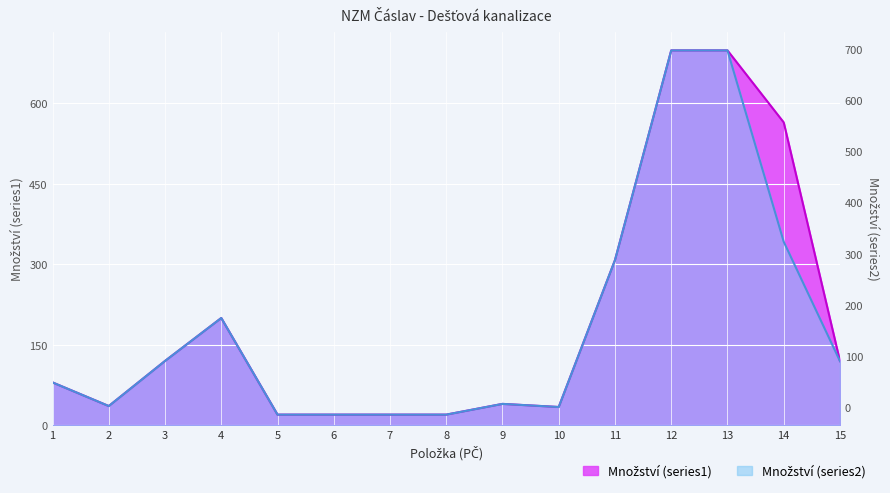

True or false: Množství (series2) and Množství (series1) cross at least once.

False